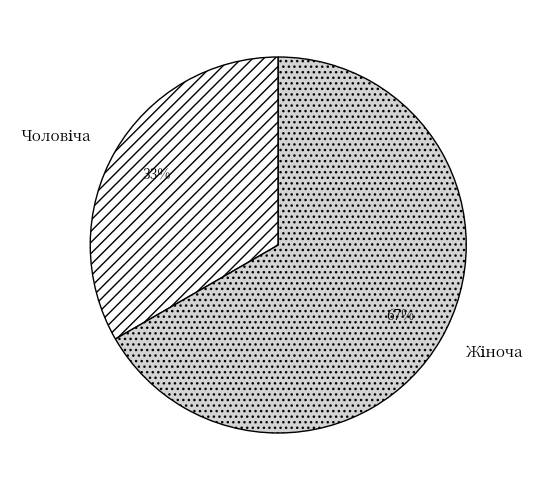

Is there any slice that represents more than half of the pie?

Yes